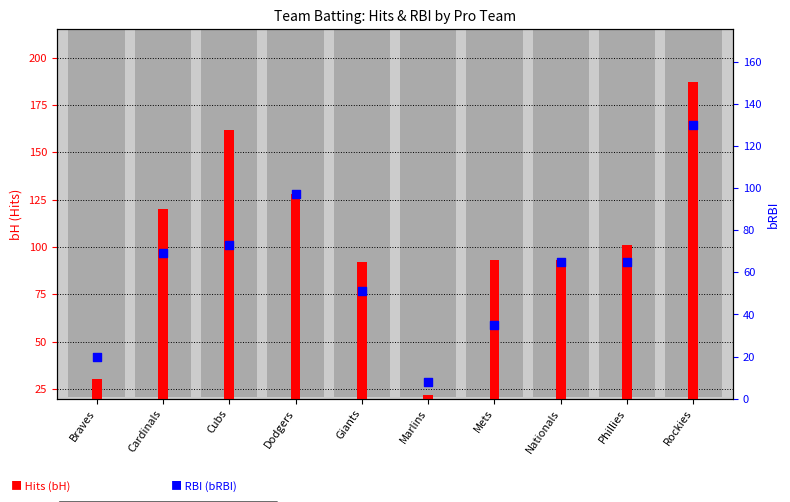

Which series has the widest spread of Y values?

Hits (bH)